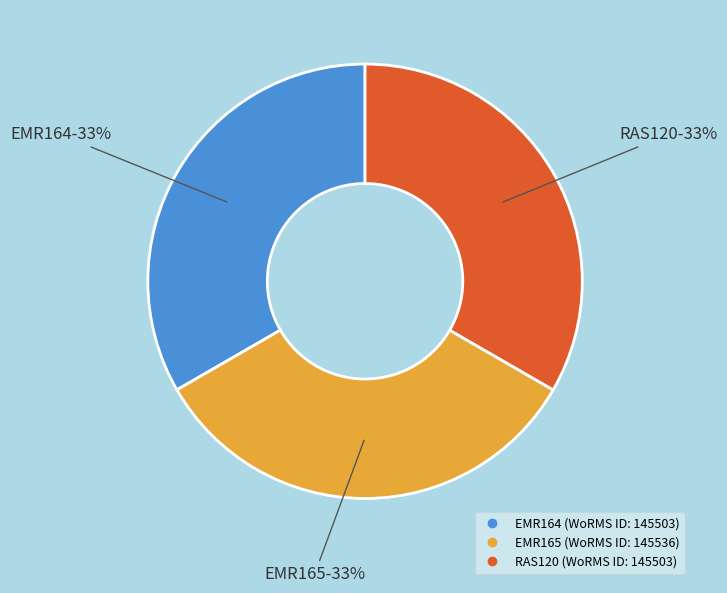

Count the number of slices in the pie.

3